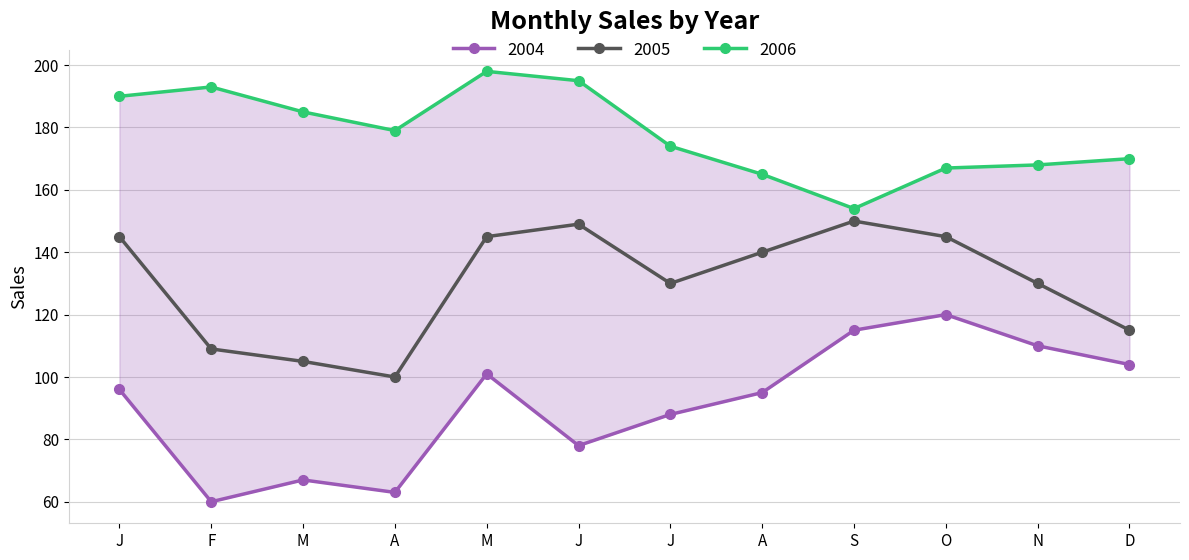

At which category does 2004 reach its first local valley?

F